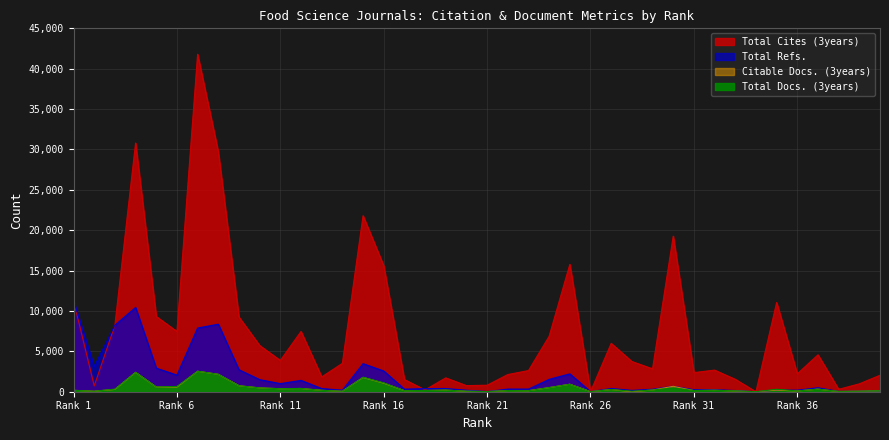

How many categories are shown in the chart?

40